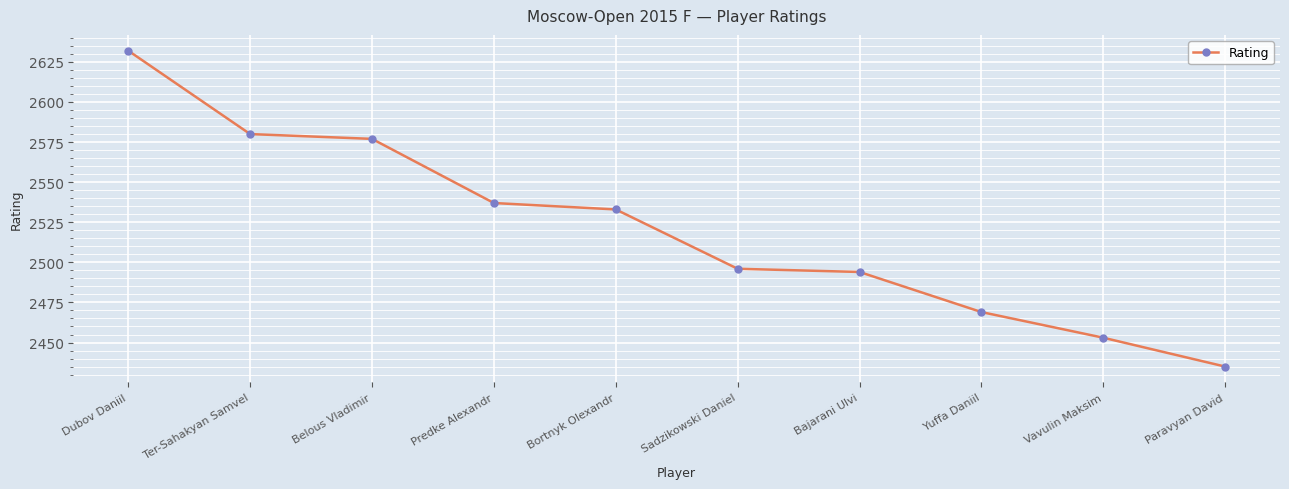

What position from the right is Sadzikowski Daniel?

5